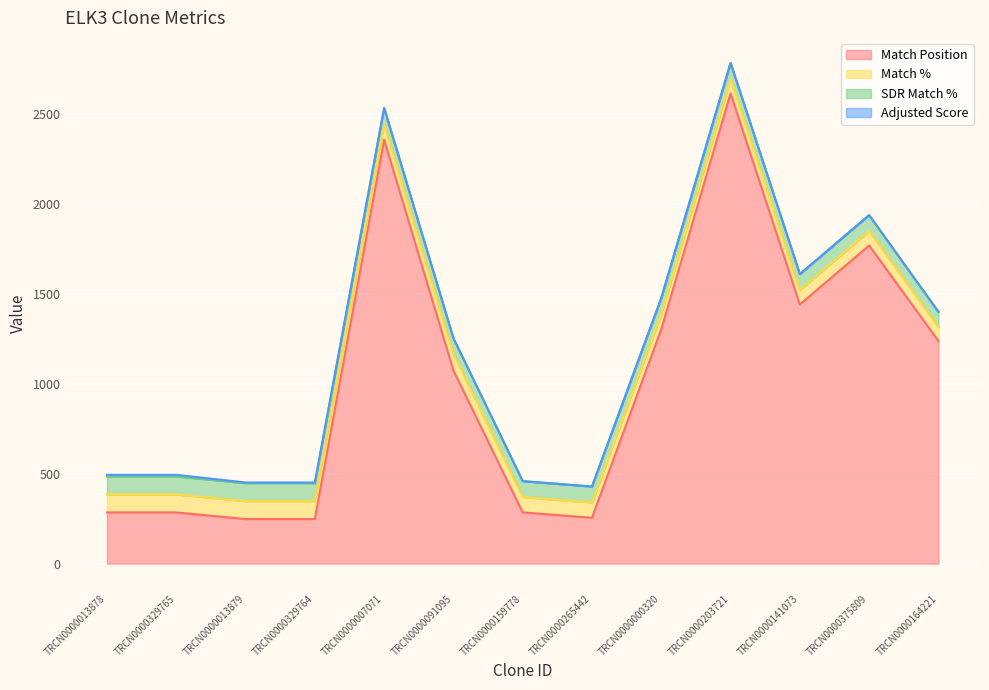

The Match Position series shows 2359.0 at TRCN0000007071. True or false?

True